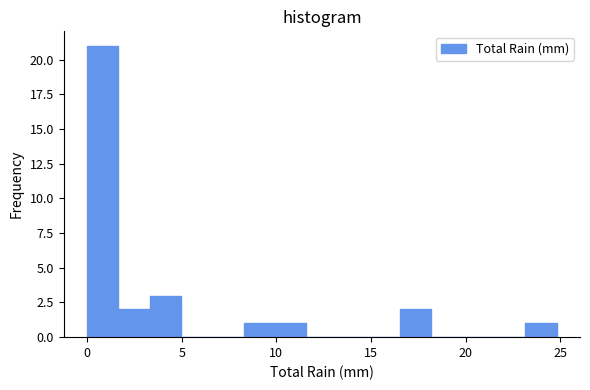

Read against the x-axis, roughly where is the centre of the tallest bar?

1.0